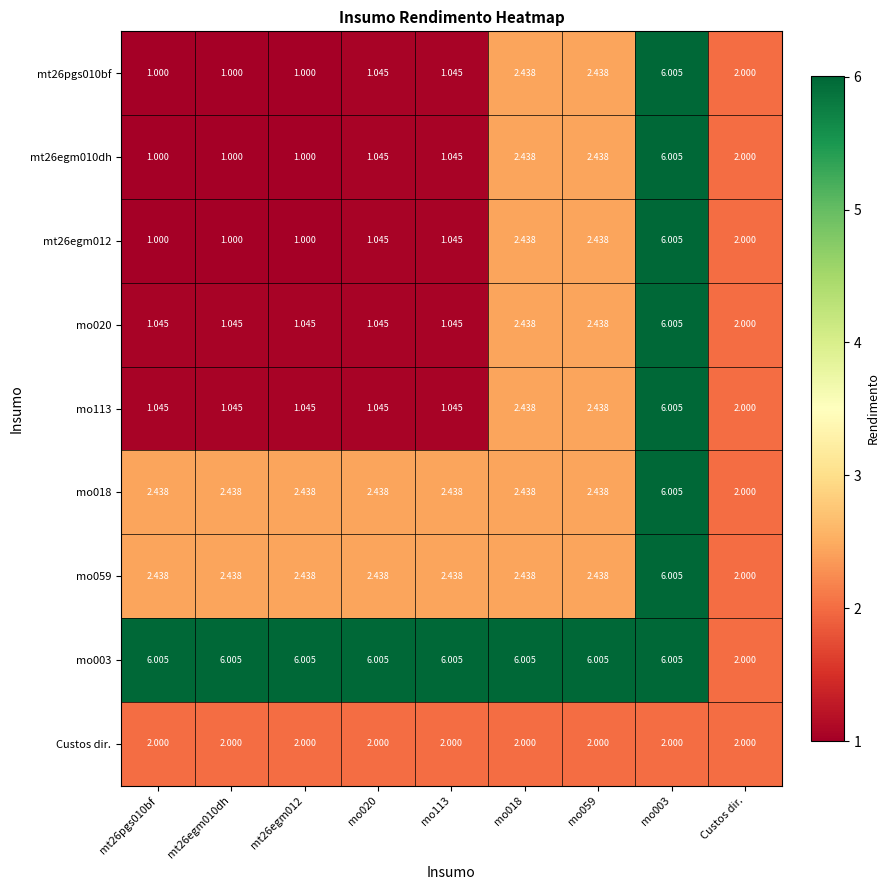

Is the value of mt26egm012 at mt26pgs010bf greater than the value of Custos dir. at mt26pgs010bf?

No